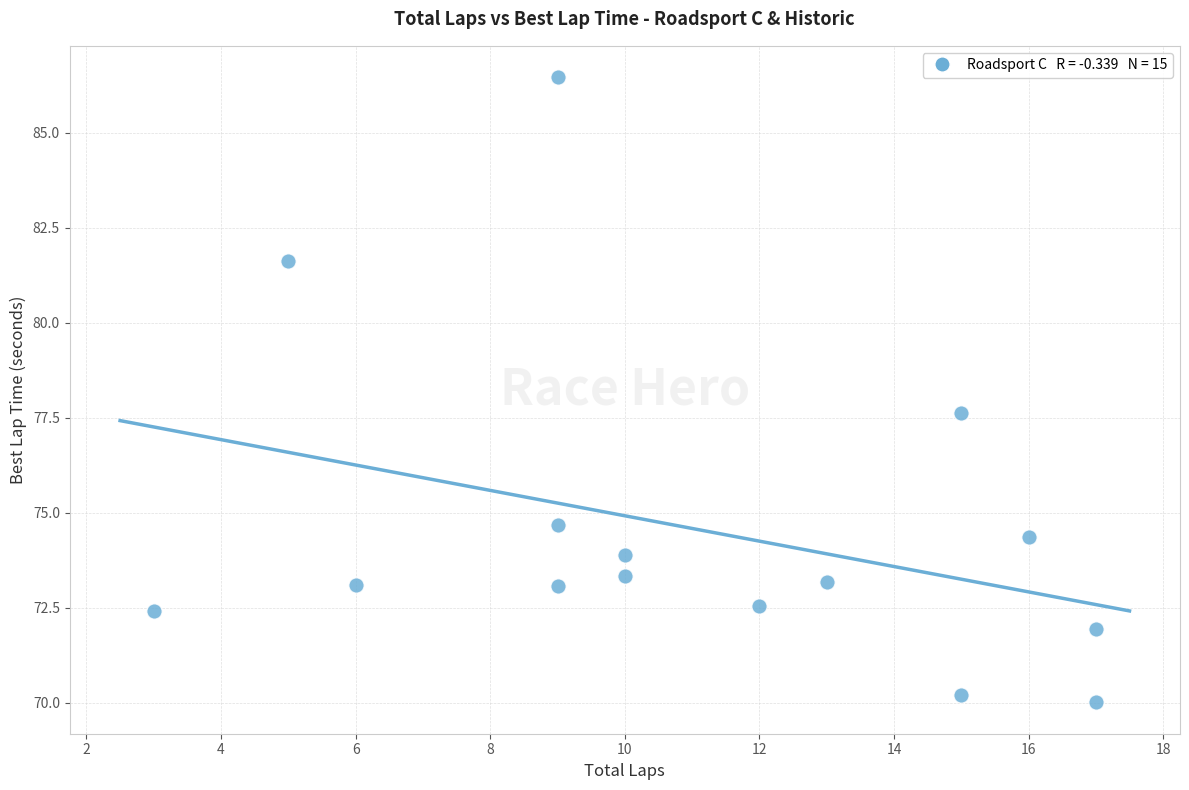

What is the range of X values (max minus min)?

14.0